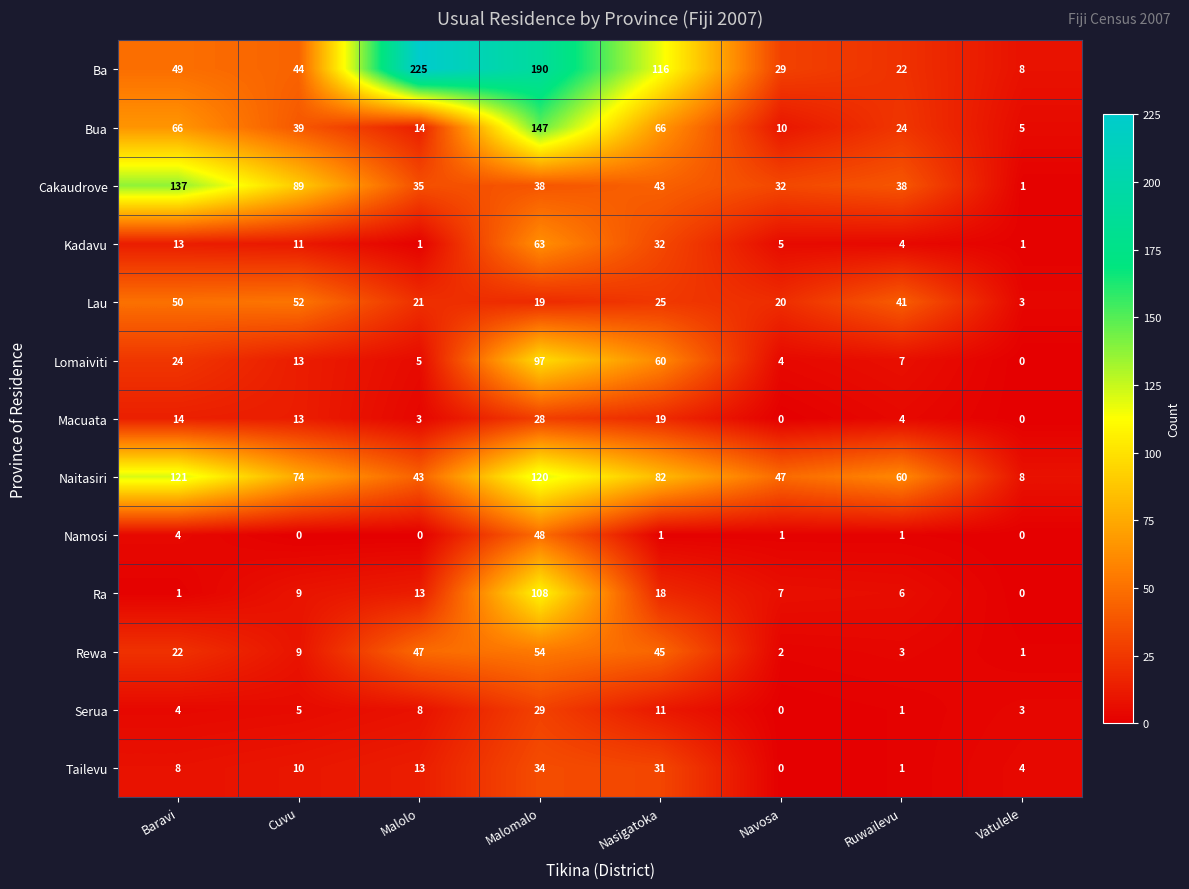

What is the difference between the Bua values at Malolo and Cuvu?

25